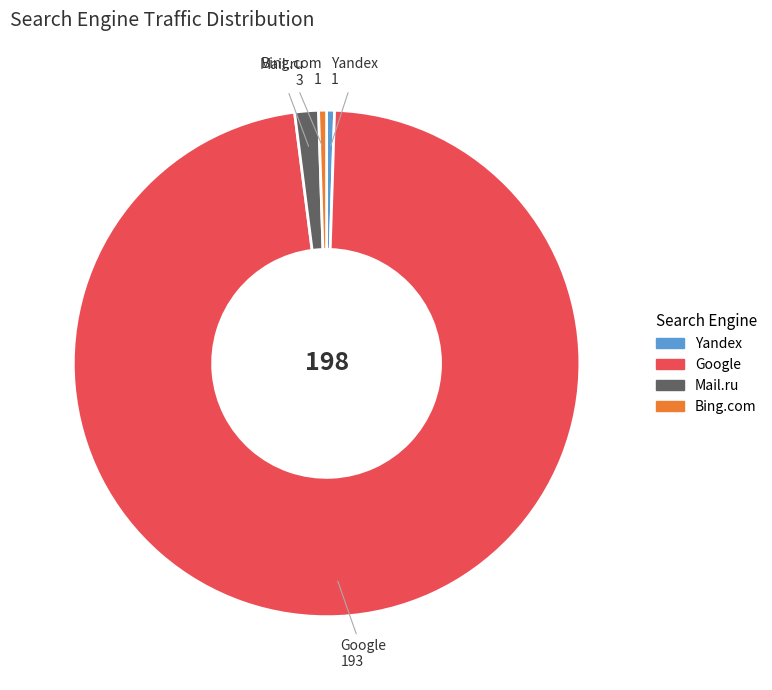

What is the largest slice in the pie chart?

Google